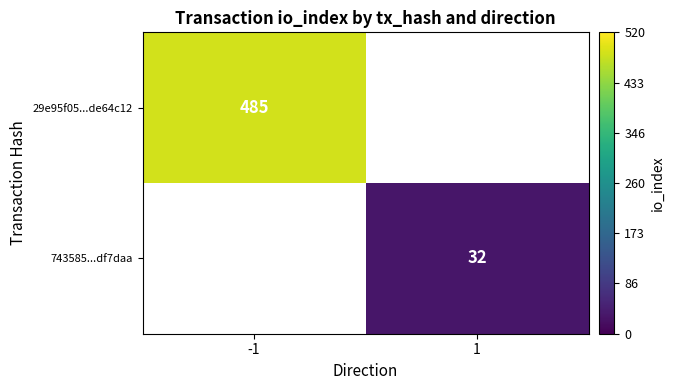

Is the value of 29e95f05...de64c12 at -1 greater than the value of 743585...df7daa at 1?

Yes